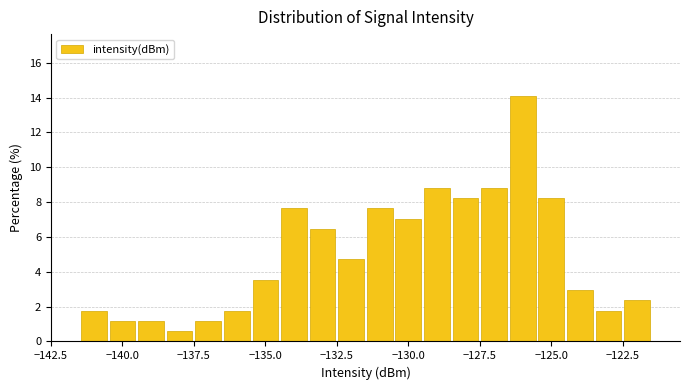

Around what value on the x-axis is the tallest bar? Give the approximate position of its centre, as read against the axis.

-126.0